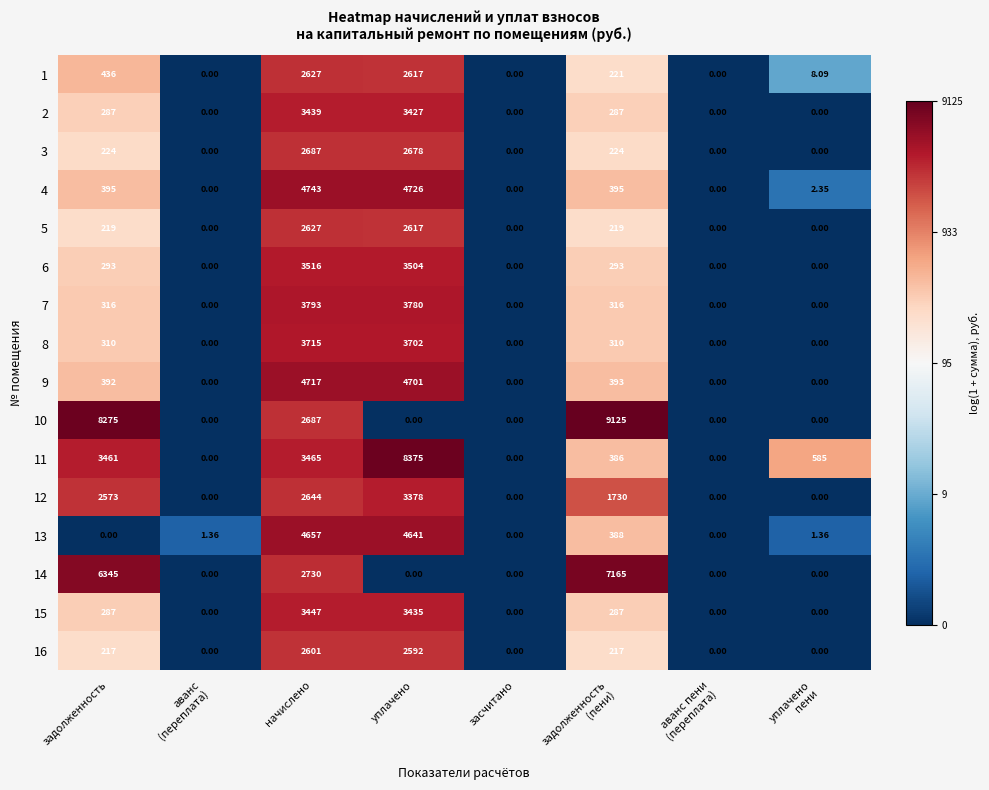

Which category has the highest value in the 12 series?

уплачено